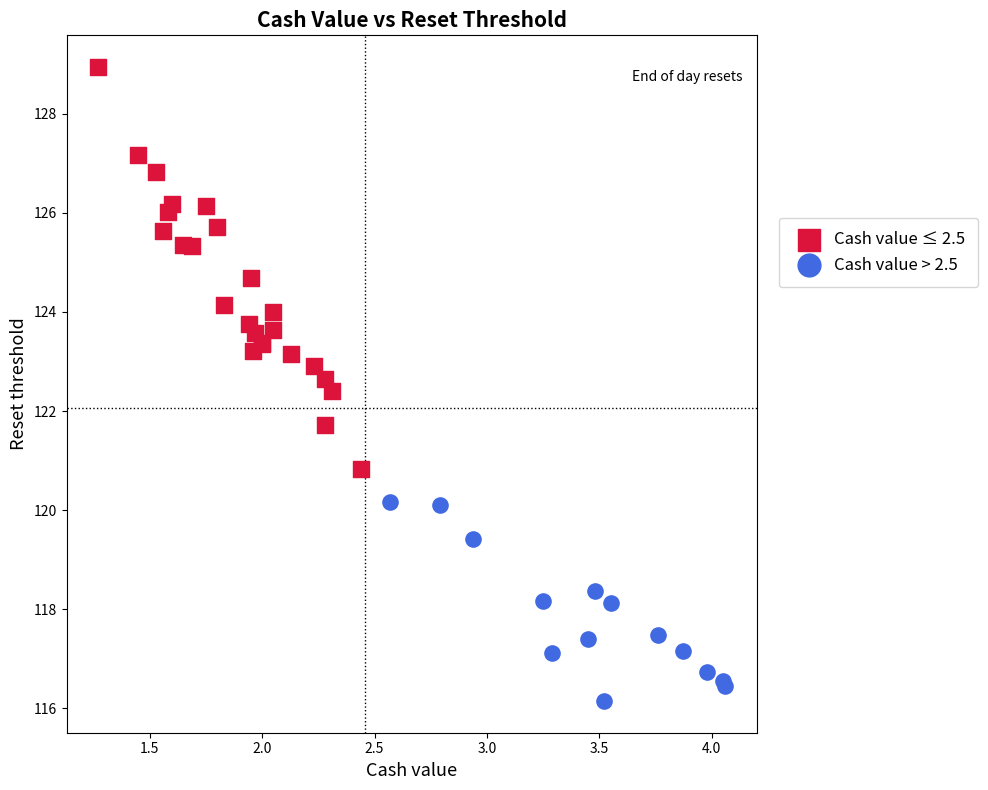

Which series contains the highest Y value?

Cash value ≤ 2.5